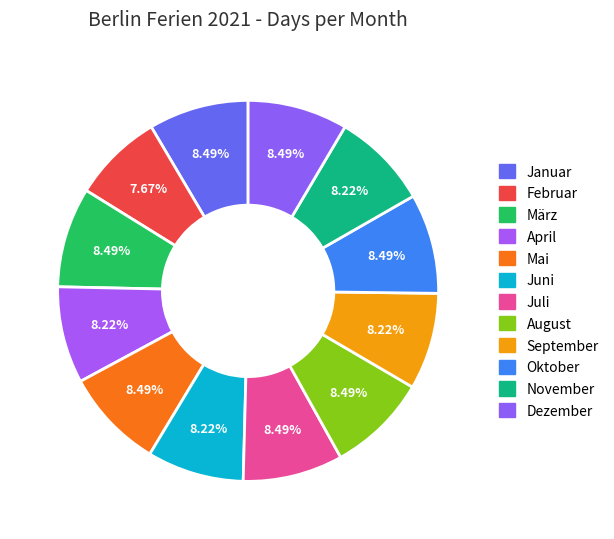

To the nearest percent, what percentage of the pie is Juni?

8%